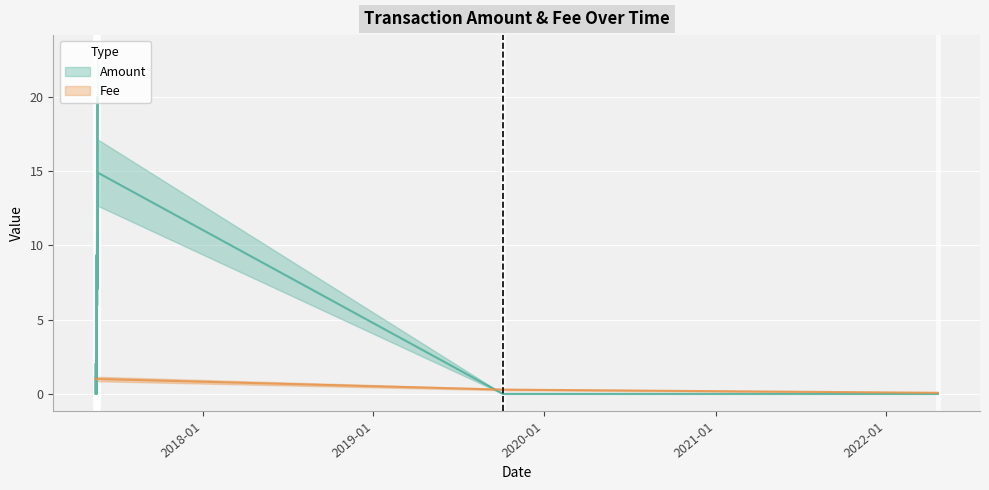

Does the chart display data point markers on the line(s)?

No